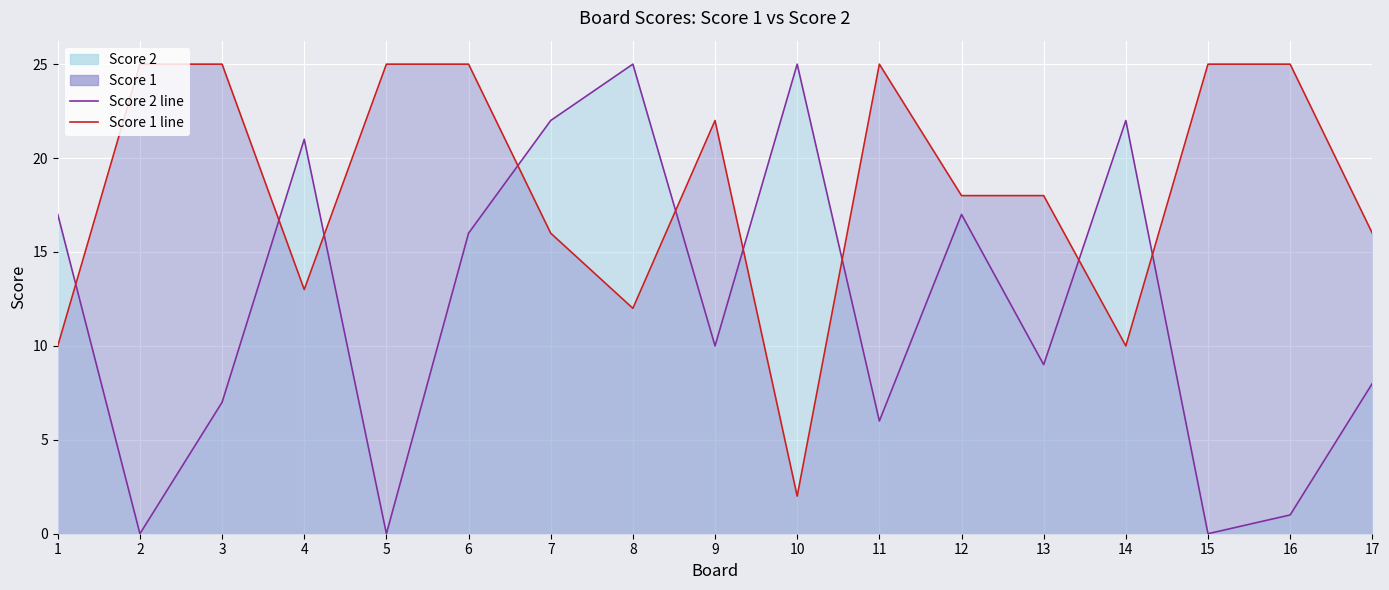

At which category is the sum across all series the highest?

6